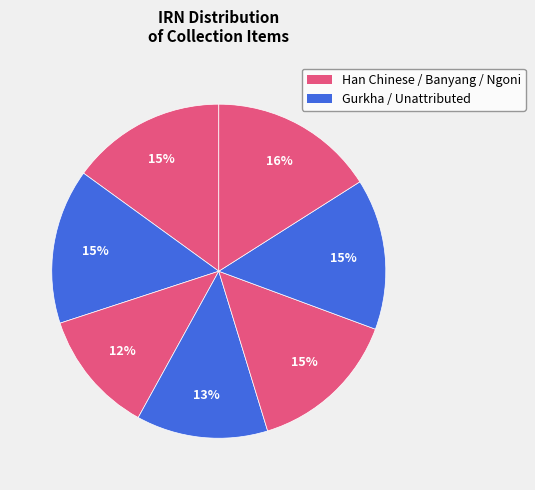

To the nearest percent, what is the difference between the largest and smallest slice percentages?

4%